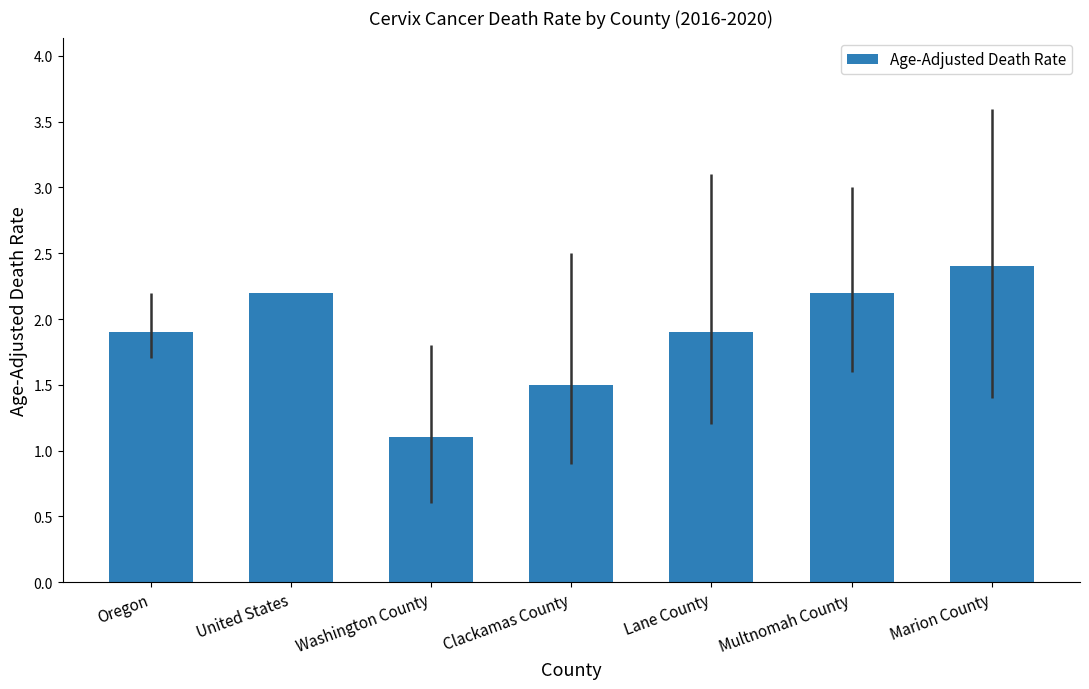

At which category does the chart reach its minimum across all series?

Washington County